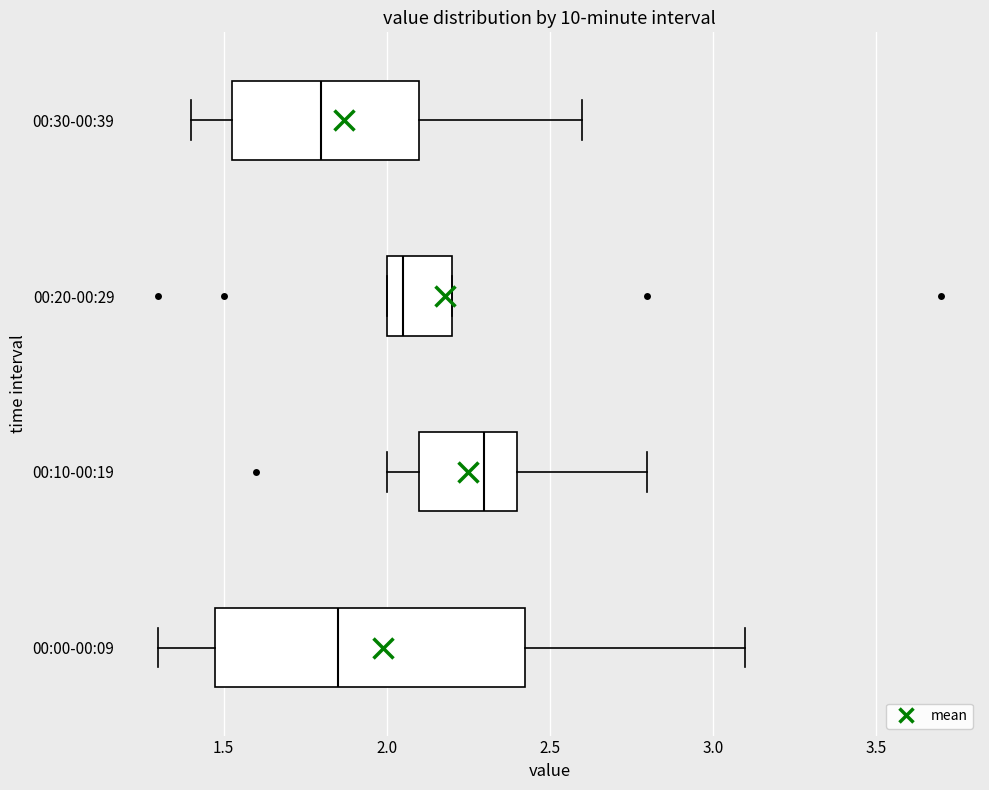

Where does the median line of the box for 00:20-00:29 sit on the x-axis? The values are not printed on the chart, so give them approximately, as read against the axis.

2.05